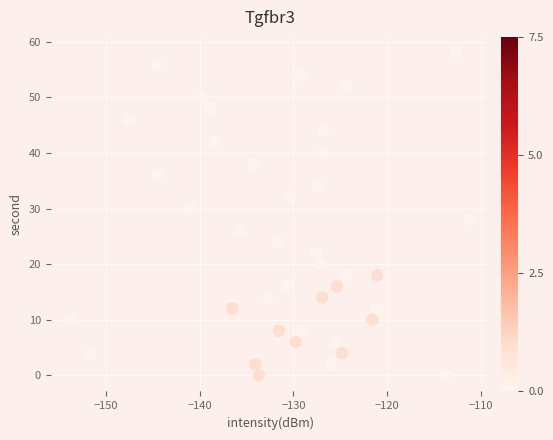

What is the range of Y values (max minus min)?

58